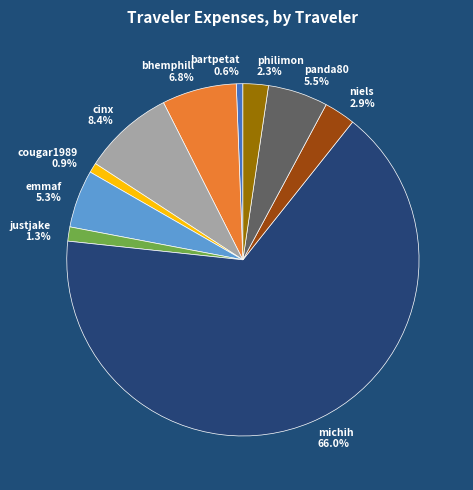

To the nearest percent, what is the difference between the largest and smallest slice percentages?

65%